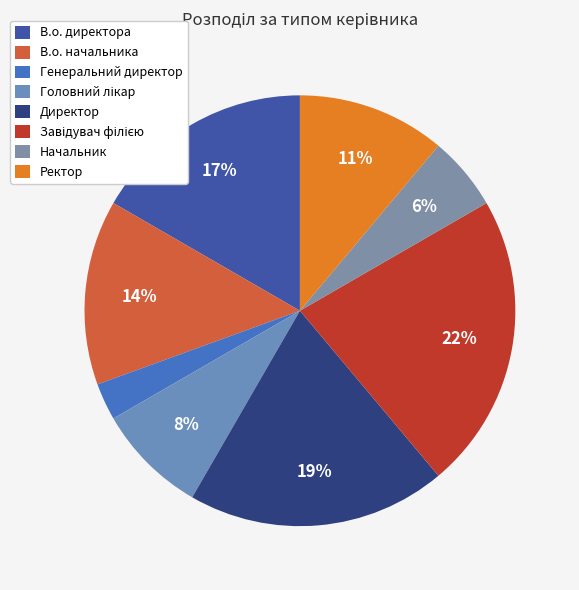

Does any single category account for the majority?

No